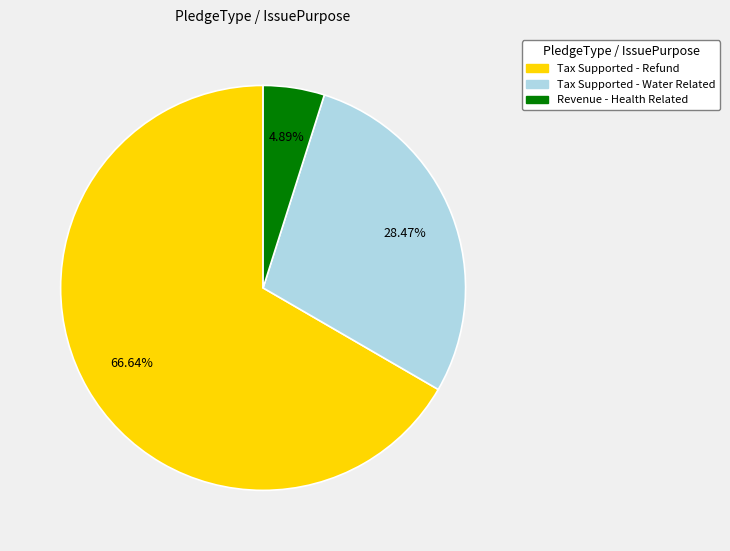

Which slice represents more than half of the pie?

Tax Supported - Refund